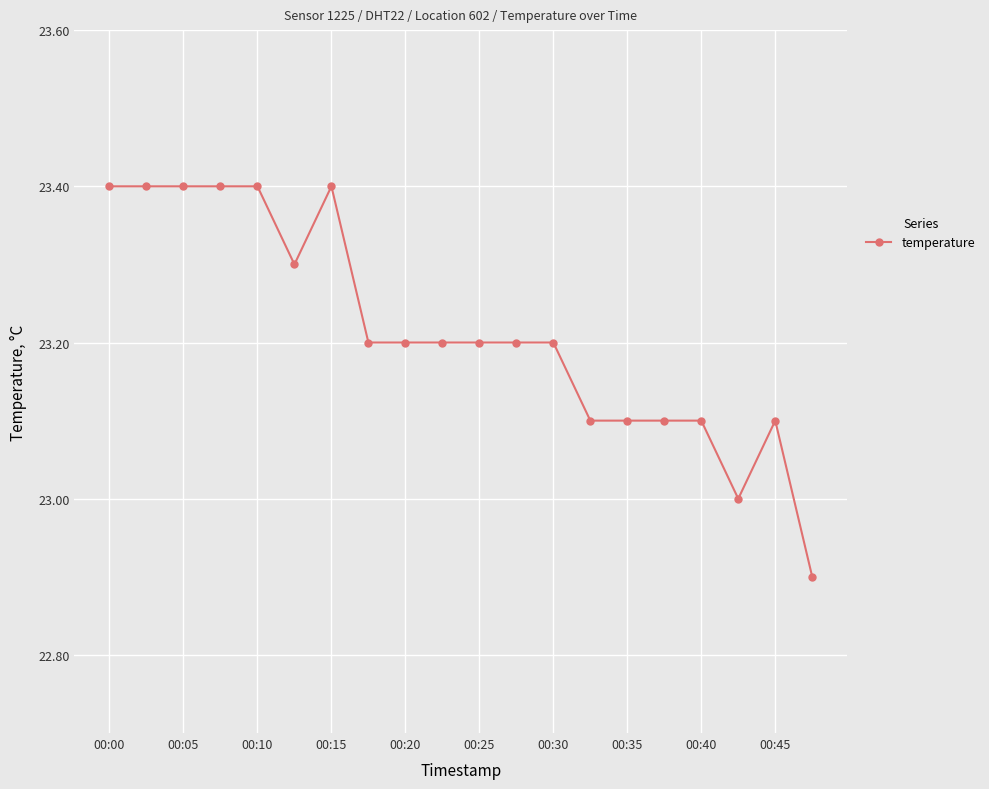

Count the values in the range 23 to 24.

19